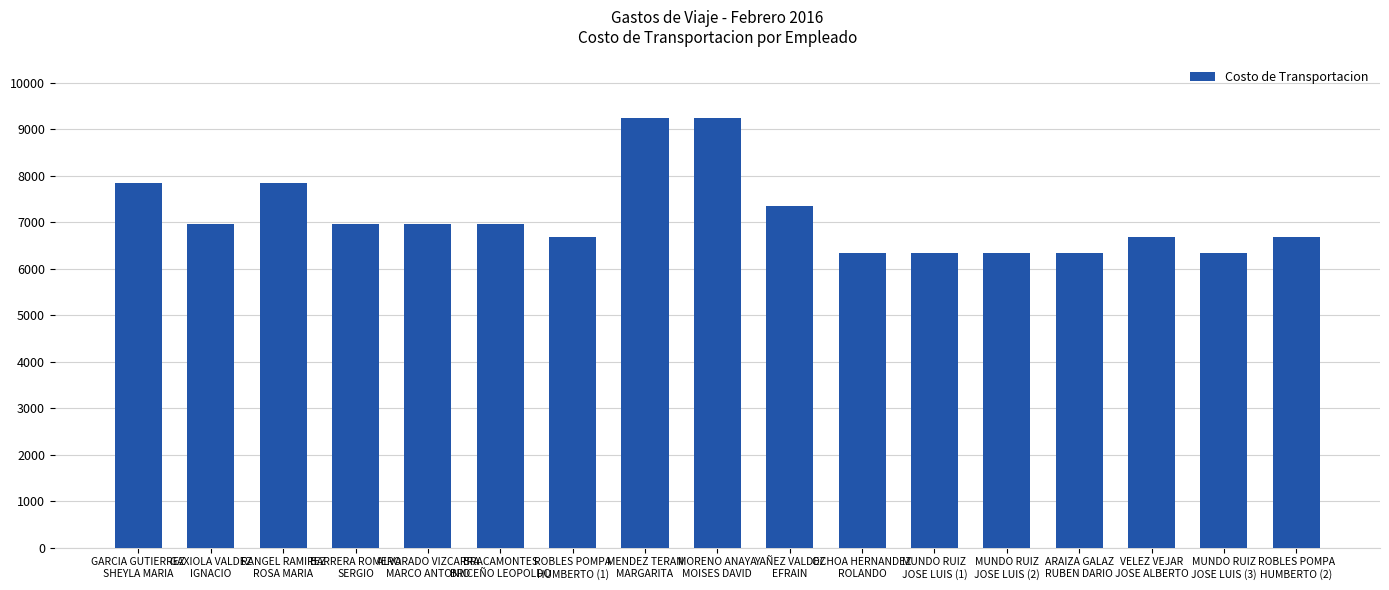

Which has a higher value, VELEZ VEJAR
JOSE ALBERTO or YAÑEZ VALDEZ
EFRAIN?

YAÑEZ VALDEZ
EFRAIN